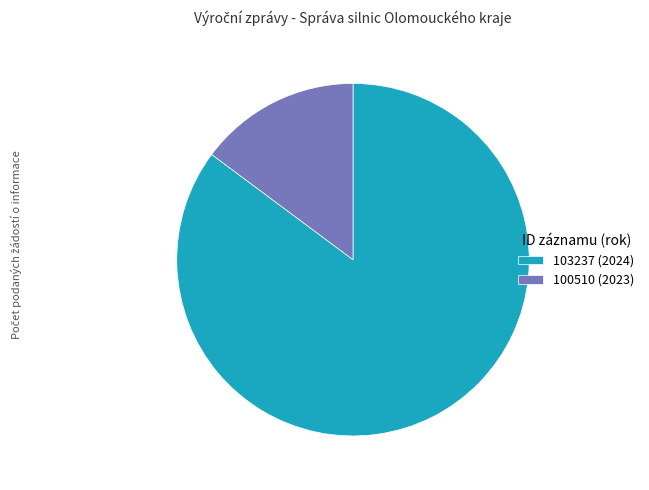

Approximately how many times larger is the value at 103237 (2024) compared to 100510 (2023)?

5.8